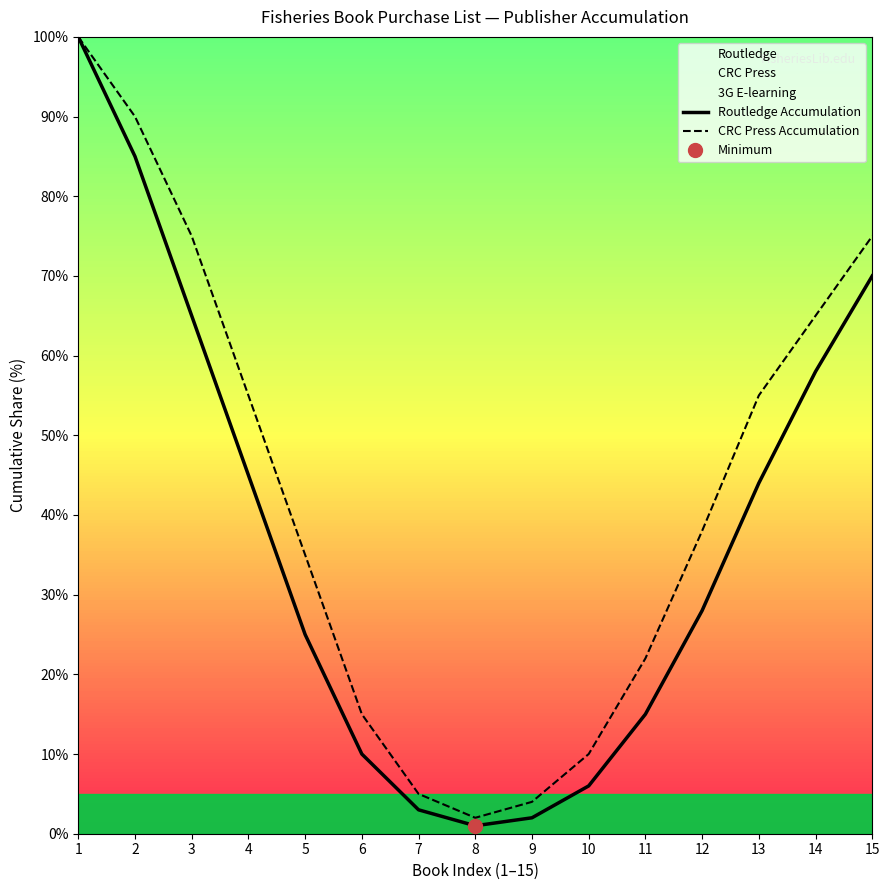

At 12, list the series in order from largest to smallest.

CRC Press Accumulation, Routledge Accumulation